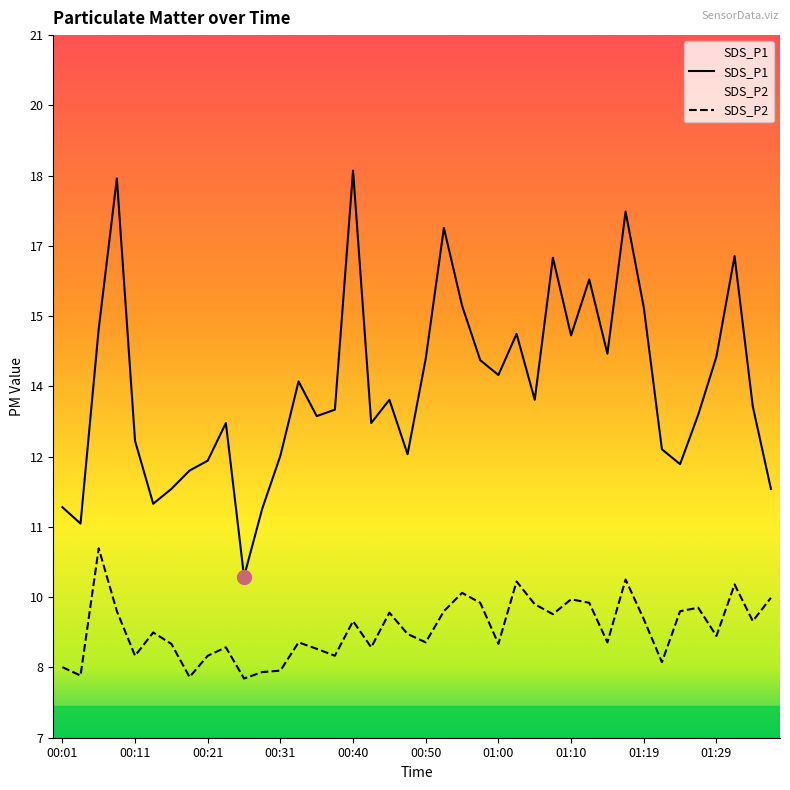

Which has a higher value, 00:26 or 00:40?

00:40